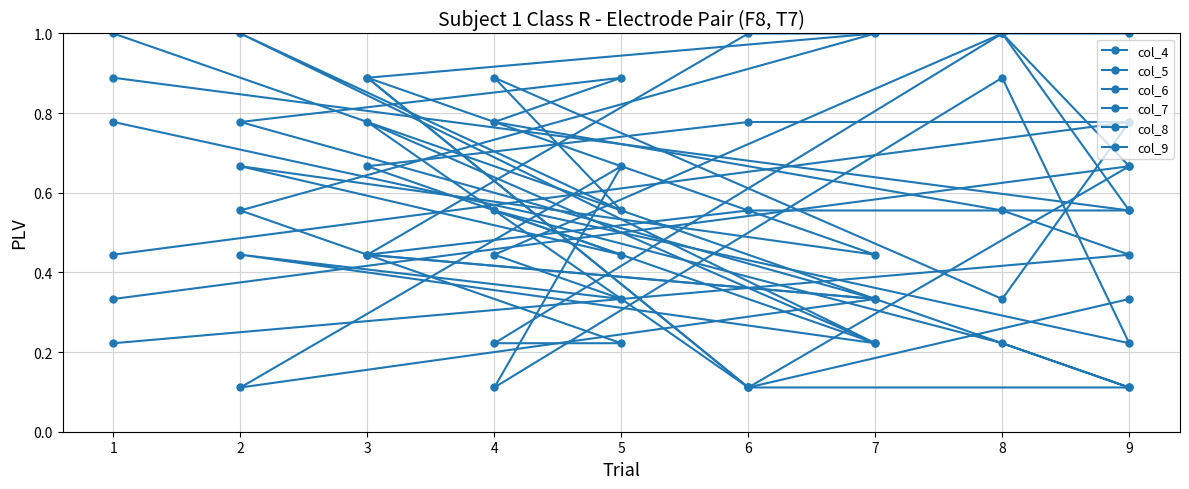

Where is the first local minimum for col_8?

9